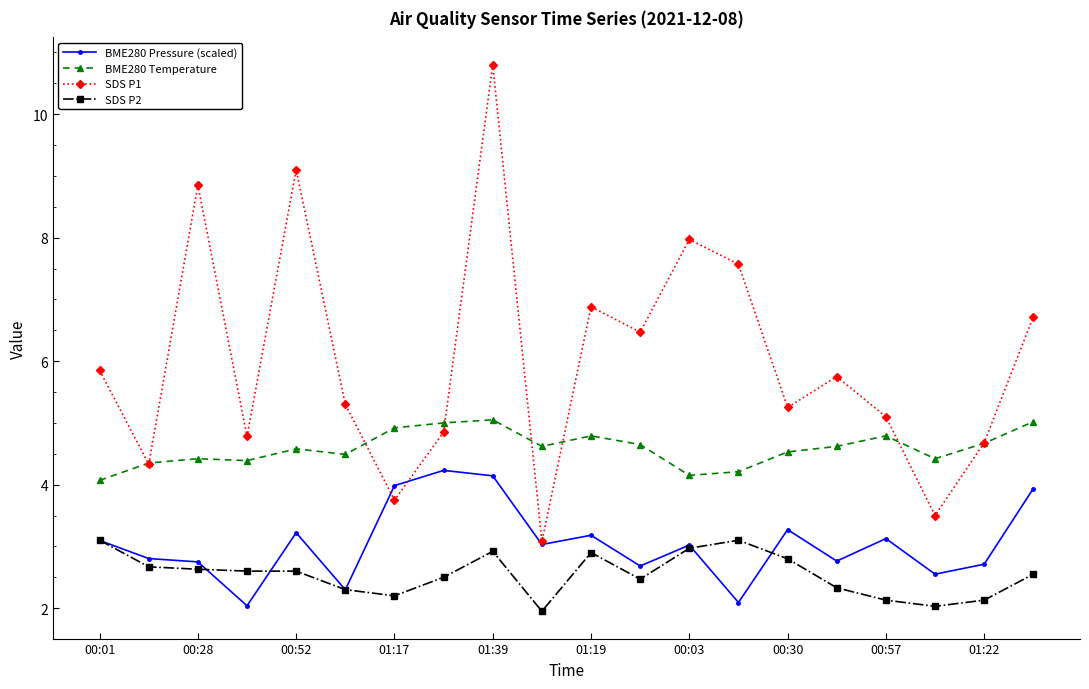

What is the maximum value for BME280 Pressure (scaled)?

4.2